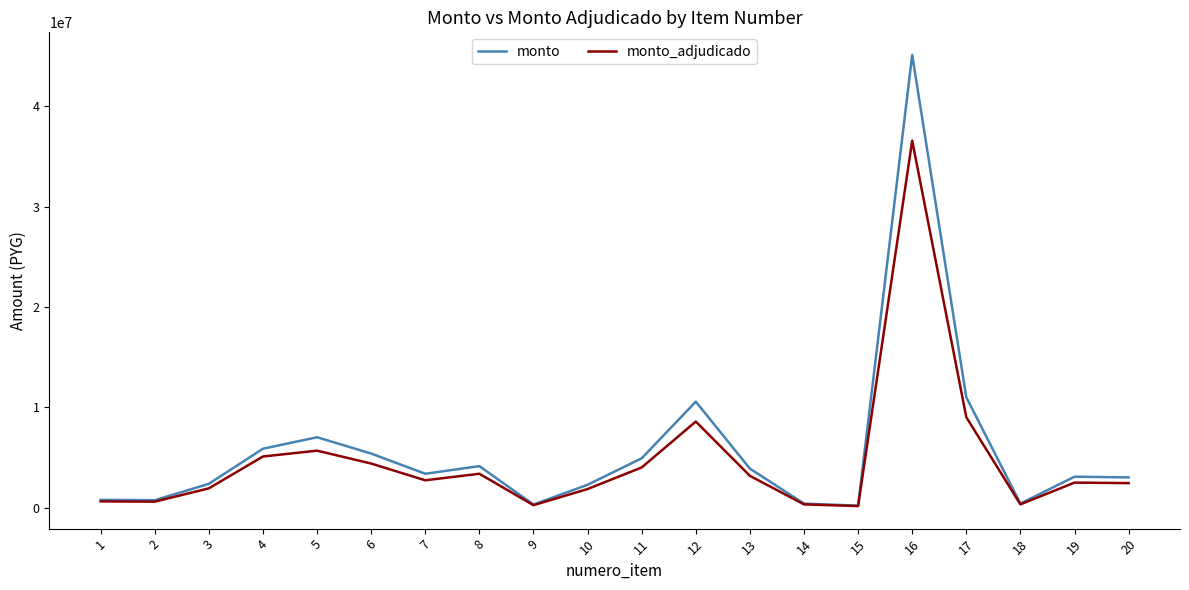

Is the value of monto at 6 greater than the value of monto_adjudicado at 16?

No